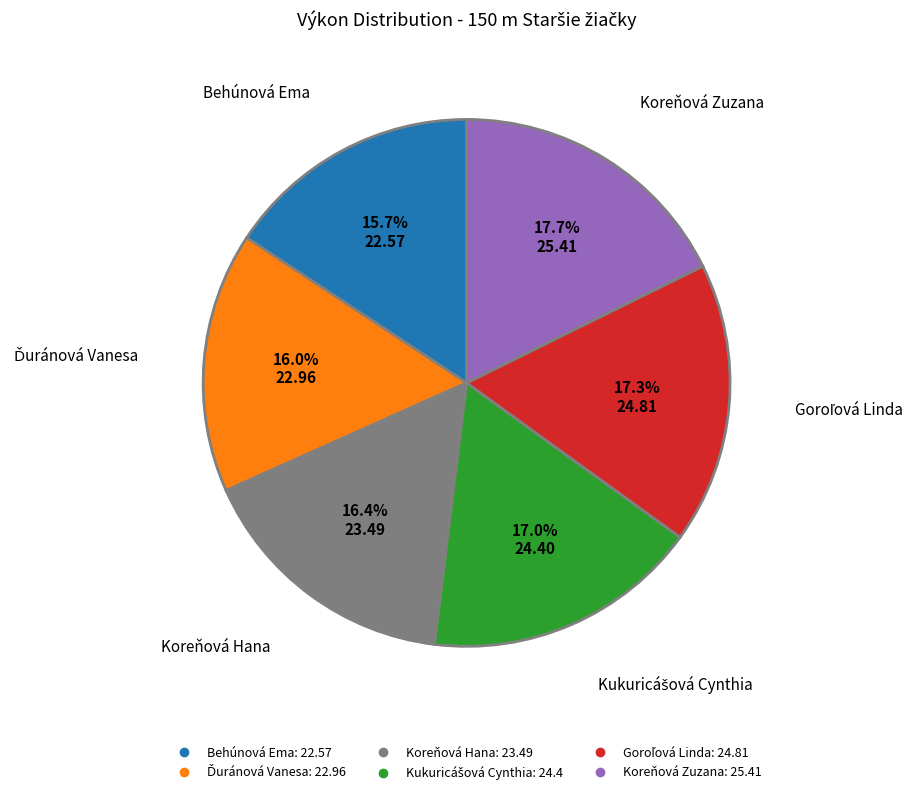

To the nearest percent, what is the difference between the largest and smallest slice percentages?

2%